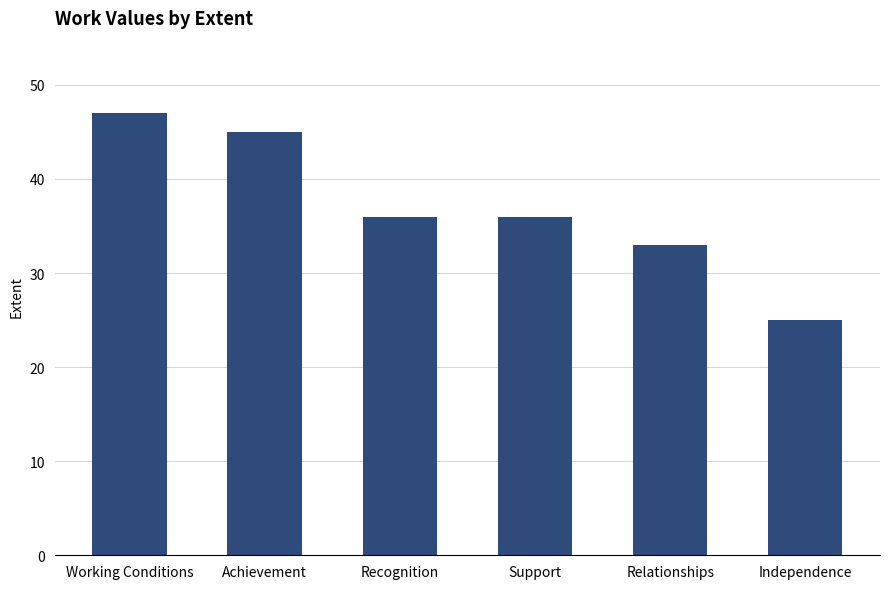

Reading left to right, transcribe all the data shown in this chart.

47	45	36	36	33	25